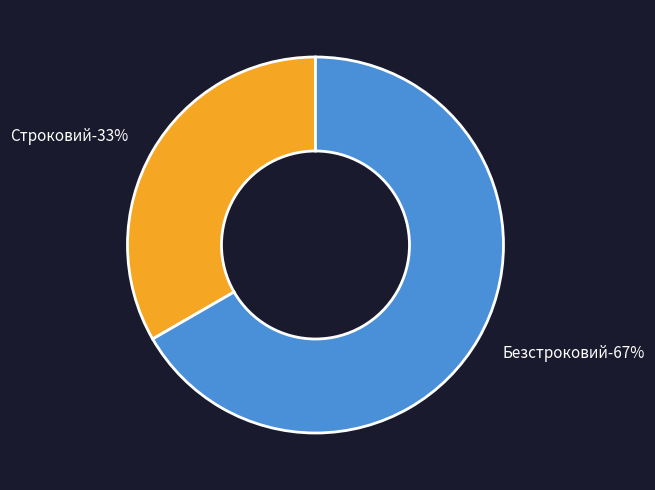

Is there a majority slice in this chart?

Yes